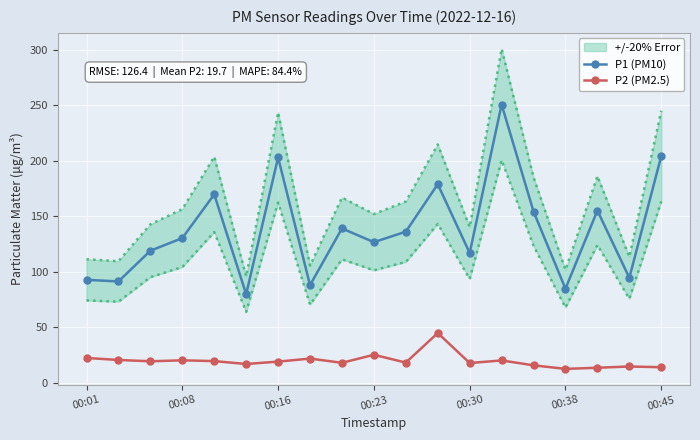

At how many categories does at least one series exceed 215?

1